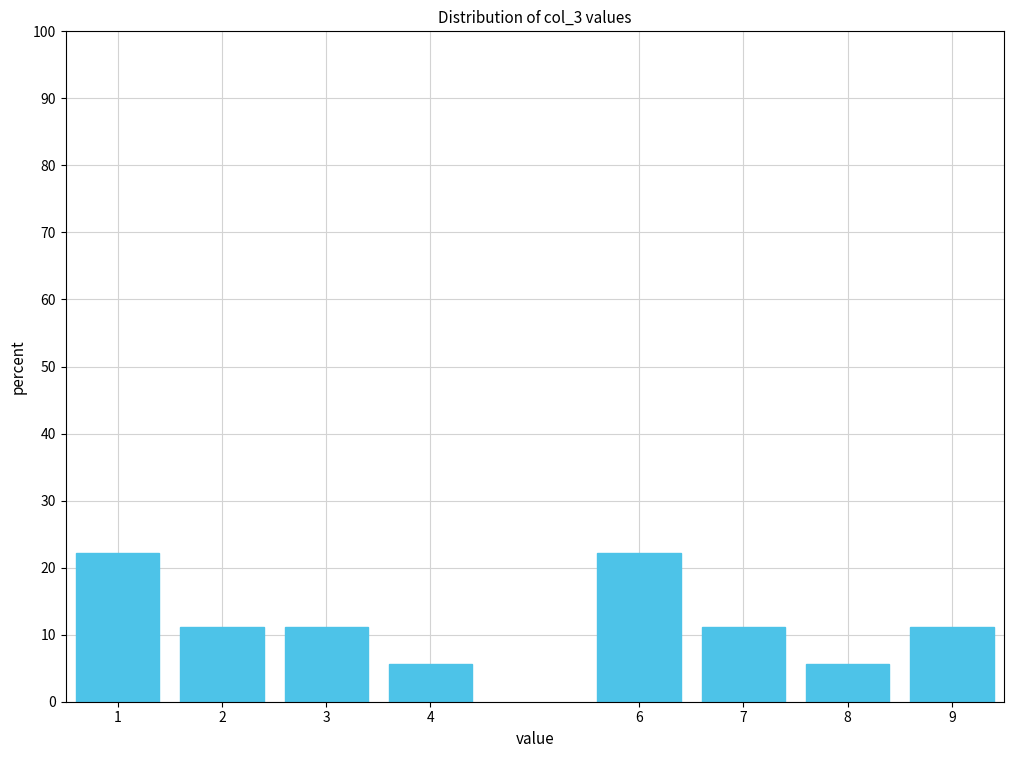

Reading left to right, transcribe all the data shown in this chart.

1=22.2	2=11.1	3=11.1	4=5.6	6=22.2	7=11.1	8=5.6	9=11.1